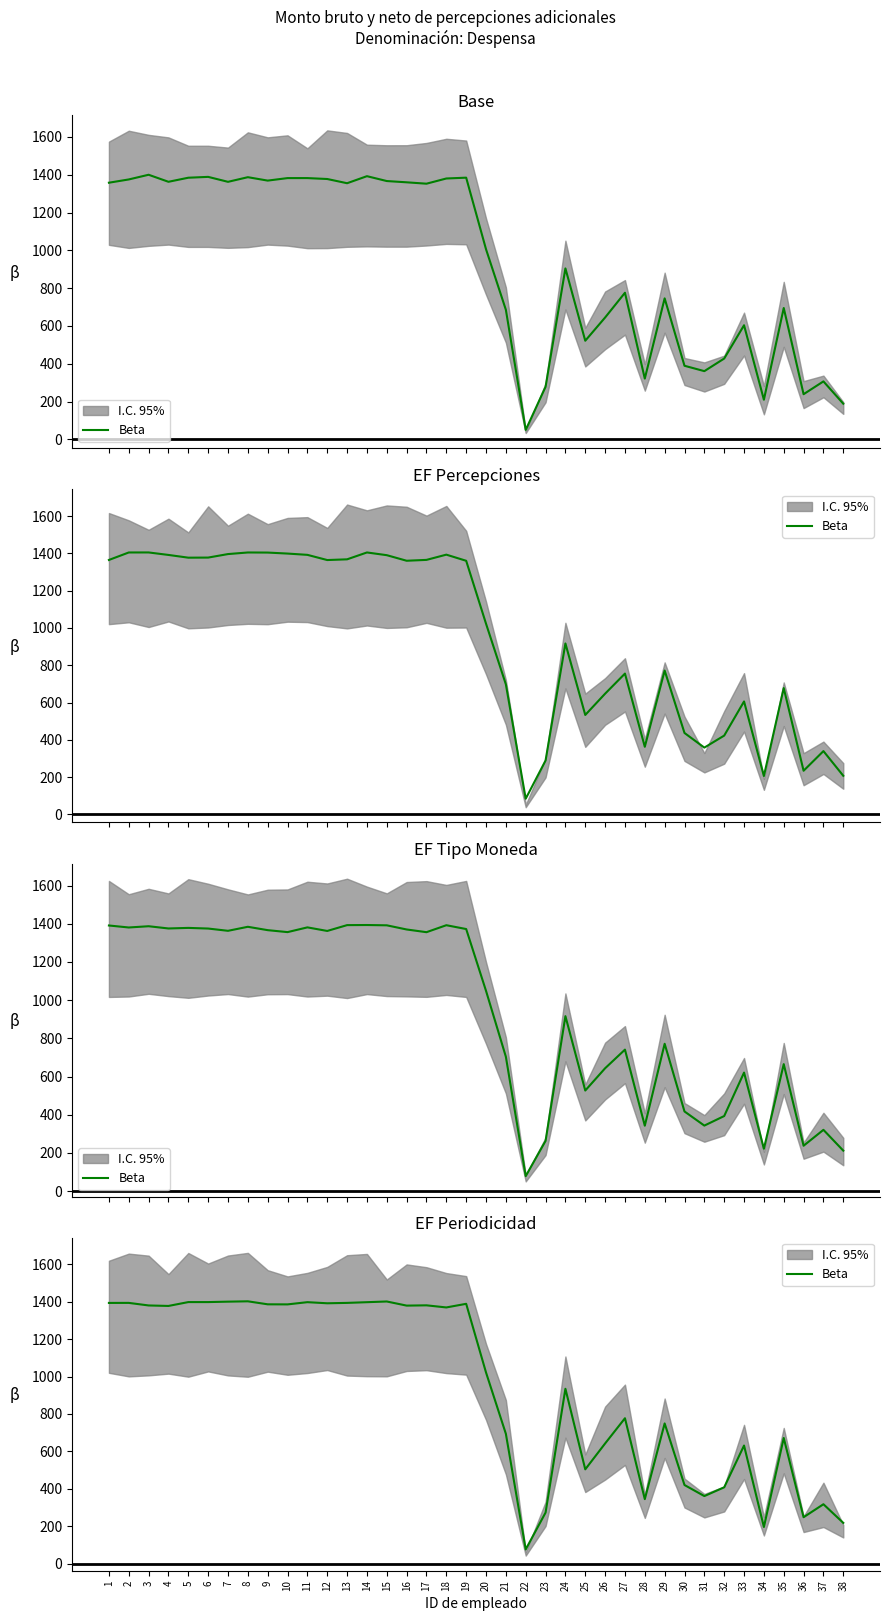

How many lines are shown in the chart?

1